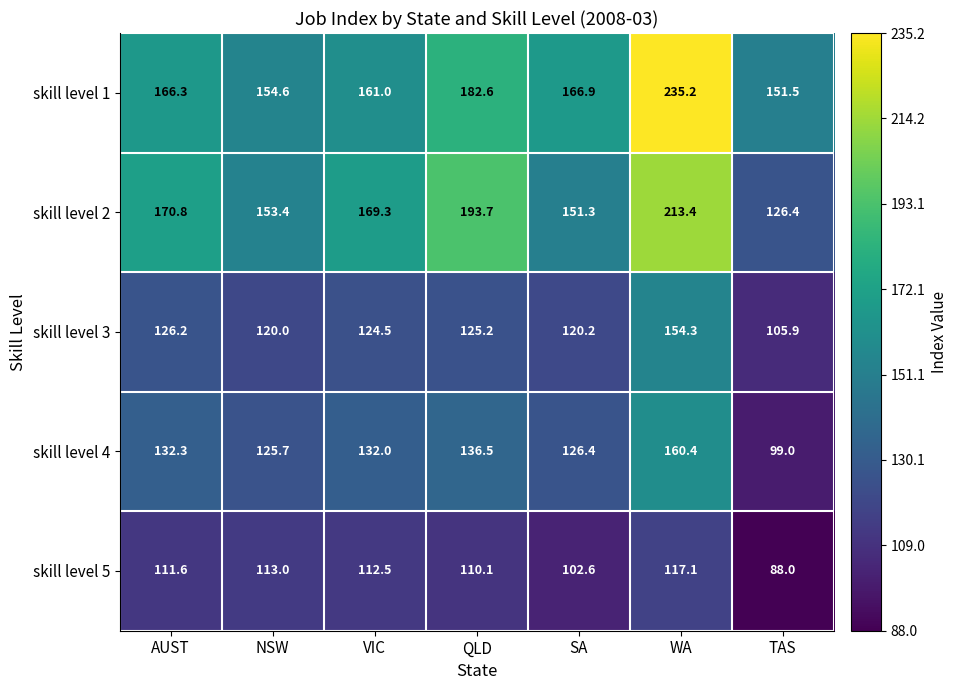

What is the lowest value of the skill level 5 series?

88.0